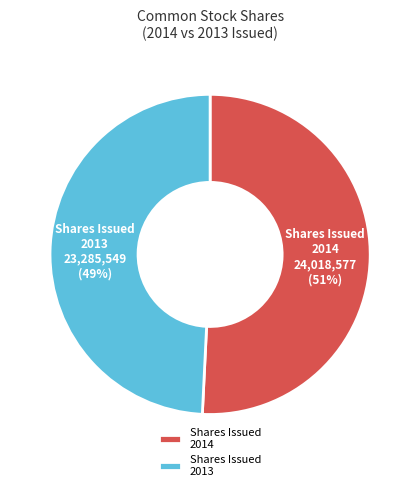

Combined, do Shares Issued 2013 and Shares Issued 2014 account for over 50%?

Yes